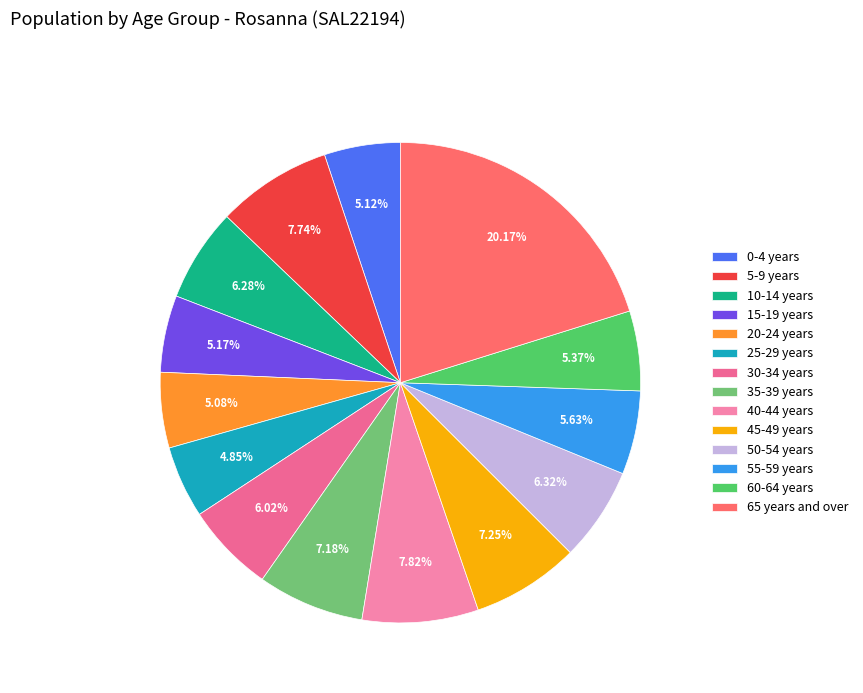

True or false: 30-34 years accounts for 20% of the total.

False